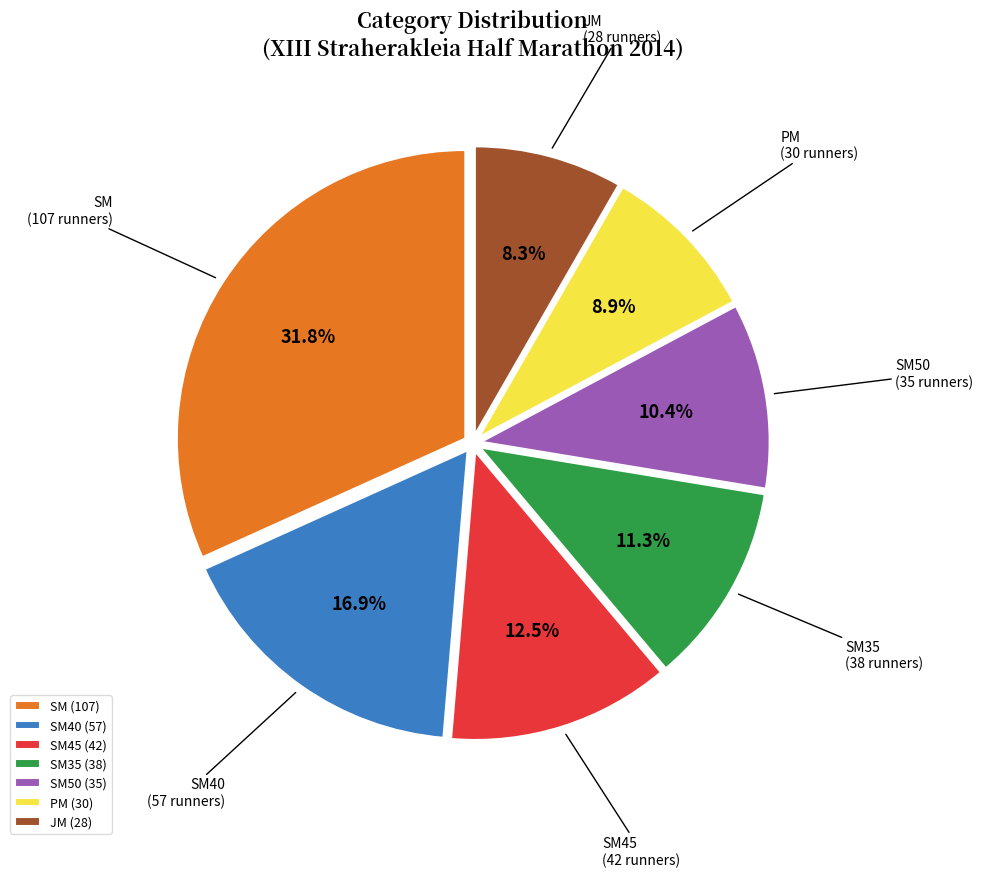

Is there any slice that represents more than half of the pie?

No